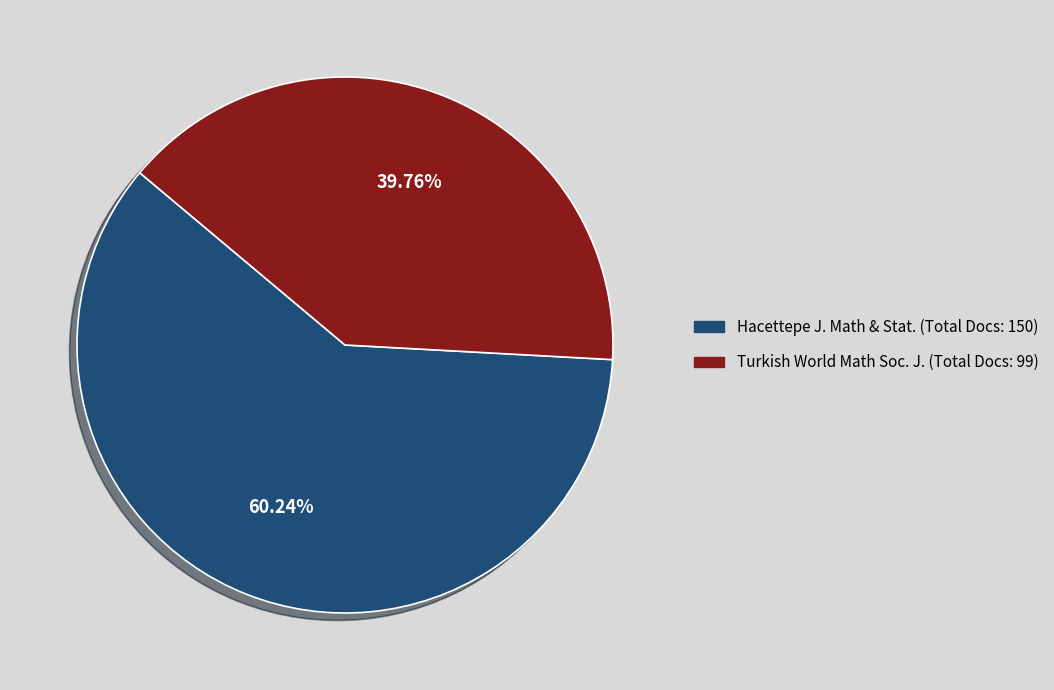

Which slice is the smallest?

Turkish World Math Soc. J. (Total Docs: 99)